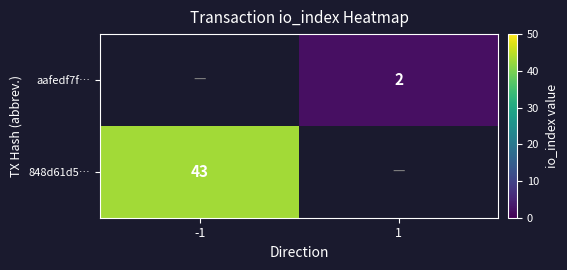

Is the value of aafedf7f… at 1 greater than the value of 848d61d5… at -1?

No